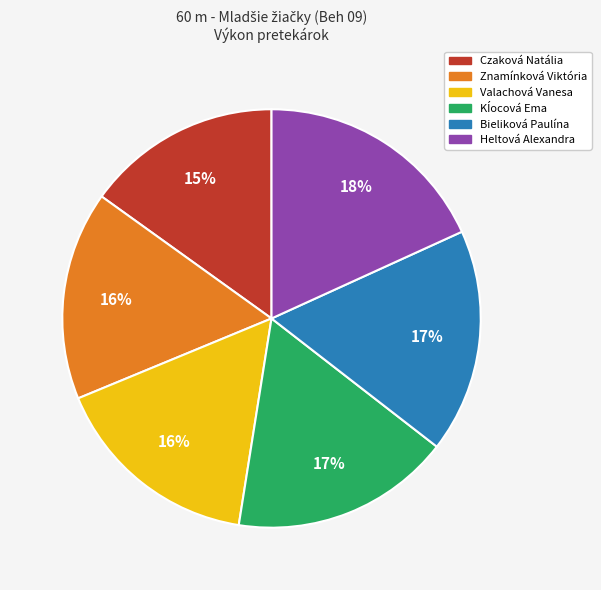

Is it true that Heltová Alexandra is 11% of the pie?

False